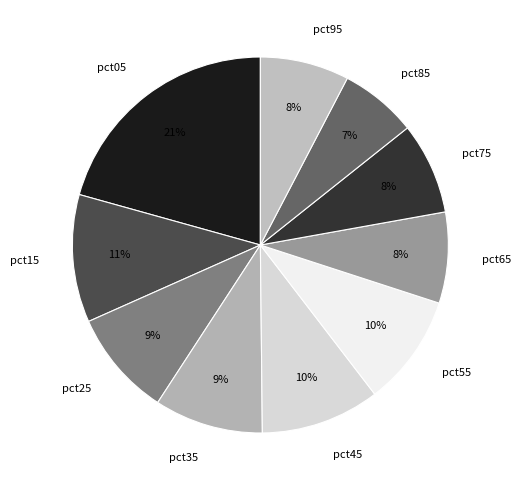

What percentage is the pct65 slice, to the nearest percent?

8%